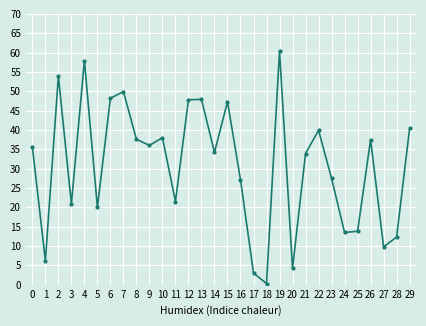

What is the maximum value shown in the chart?

60.4